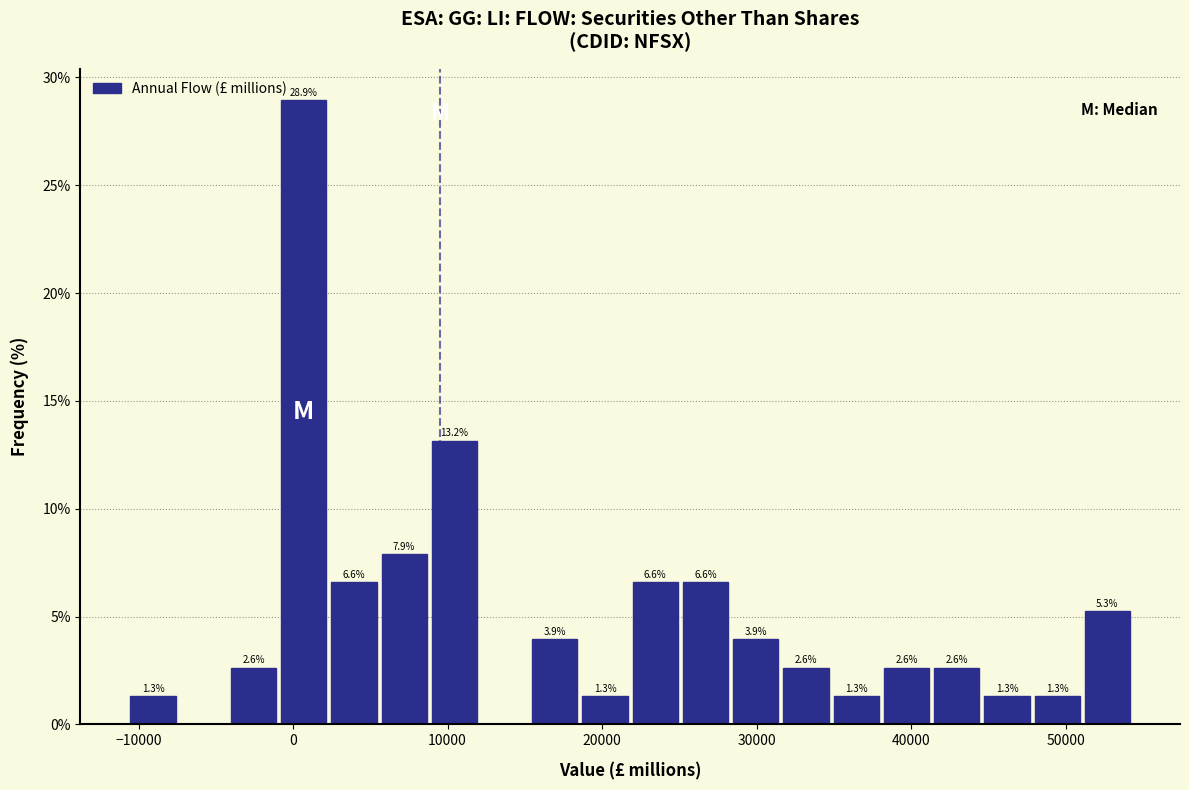

Read against the x-axis, roughly where is the centre of the tallest bar?

1000